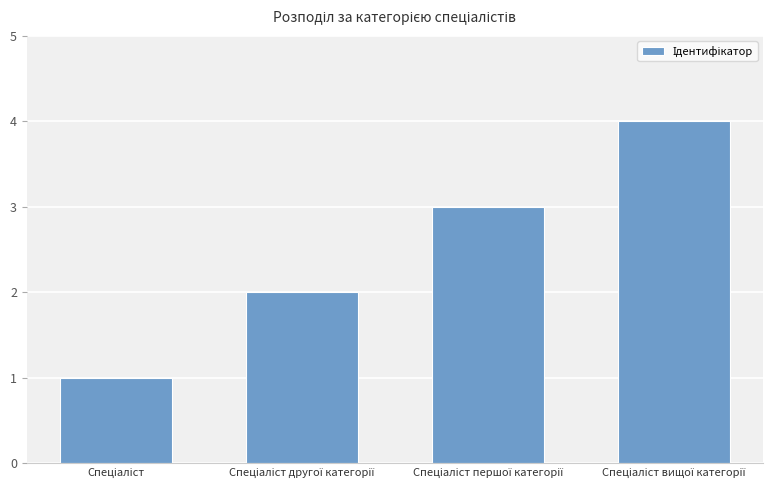

What is the sum of all values?

10